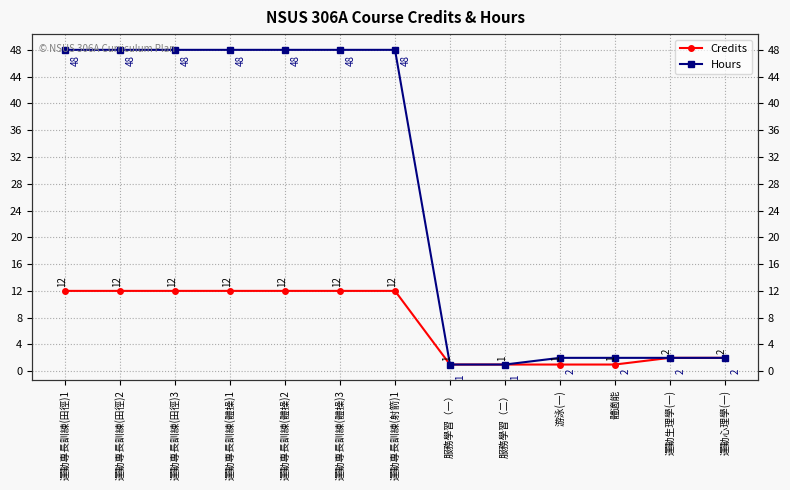

What are all the series names shown in the legend?

Credits, Hours